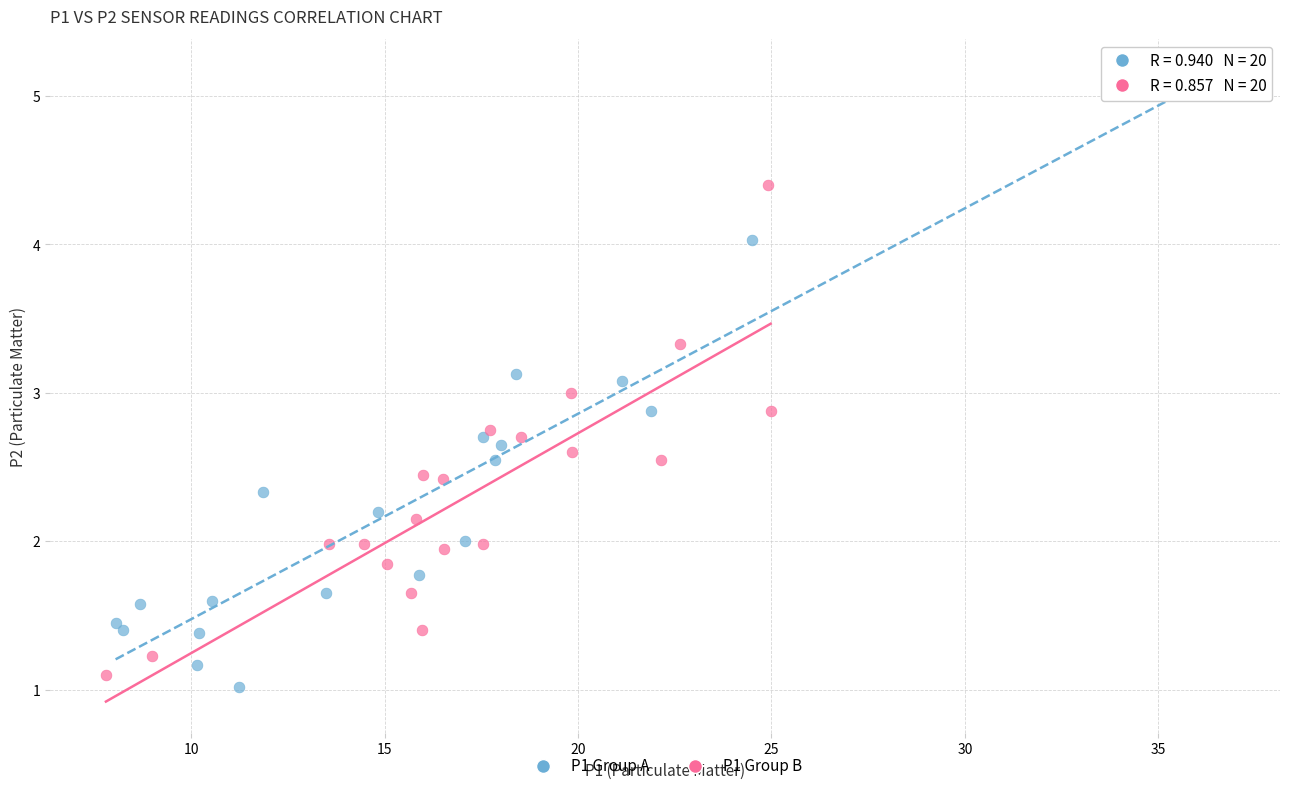

Which series reaches the maximum Y coordinate?

P1 Group A